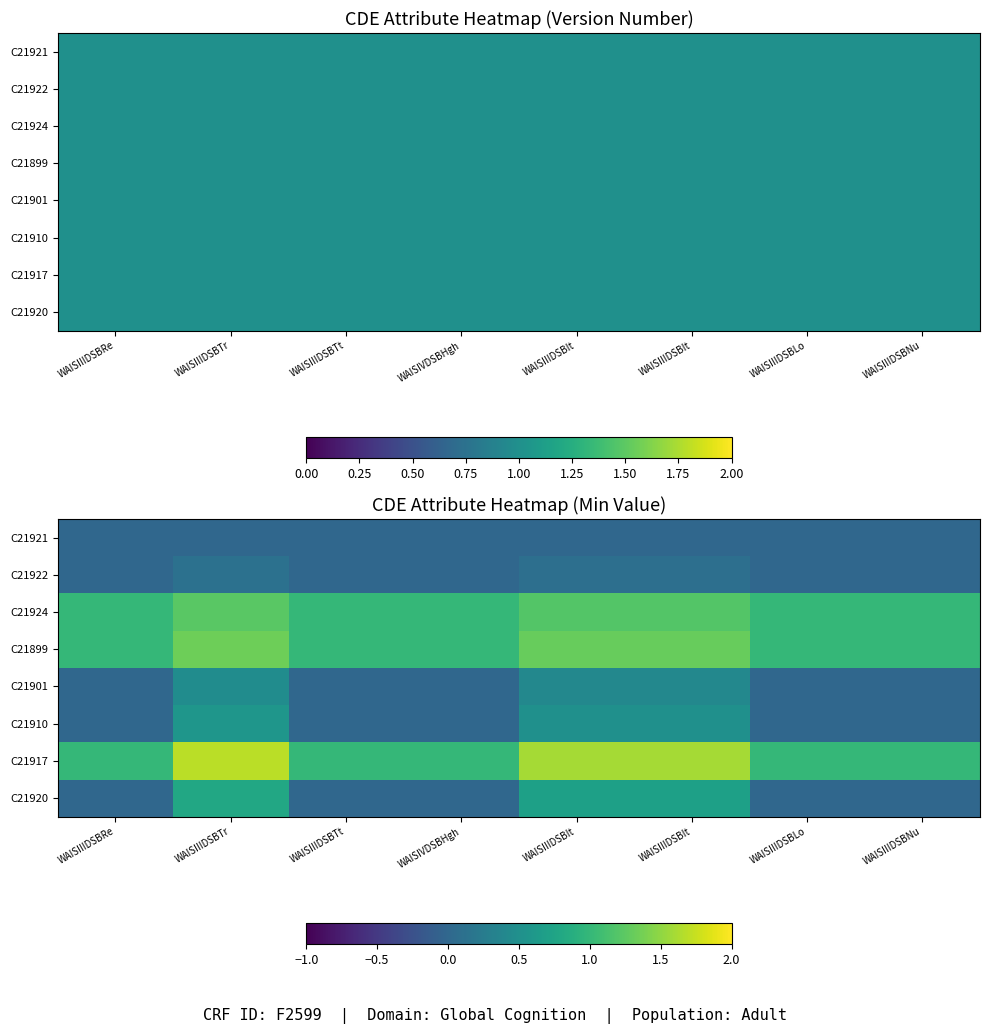

What is the total value across all series at WAISIVDSBHgh?

3.0